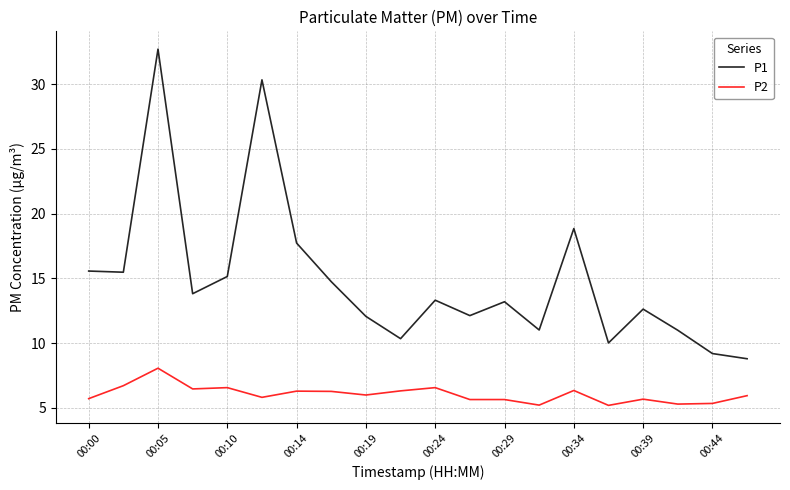

What is the minimum value shown in the chart?

5.2